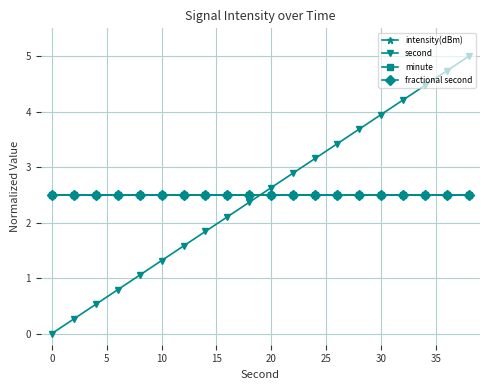

Is this an area chart (filled region under the line)?

No